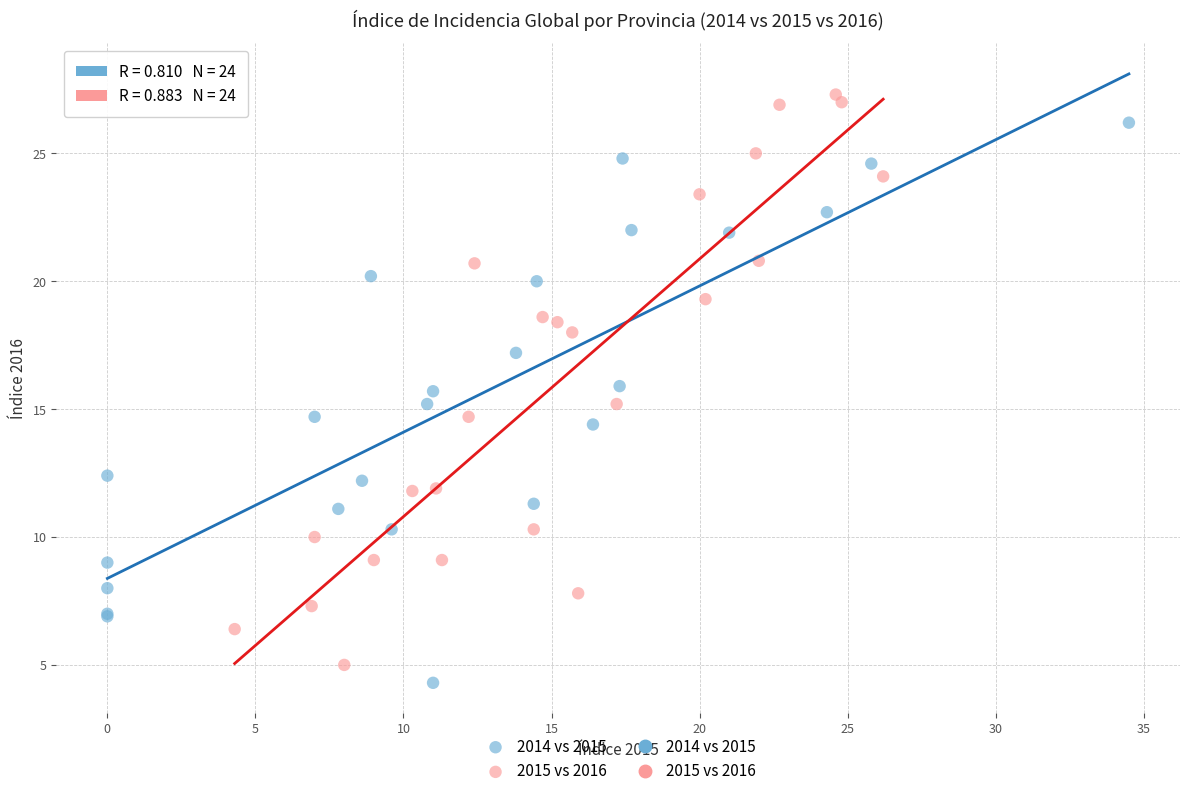

Which series reaches the maximum Y coordinate?

2015 vs 2016